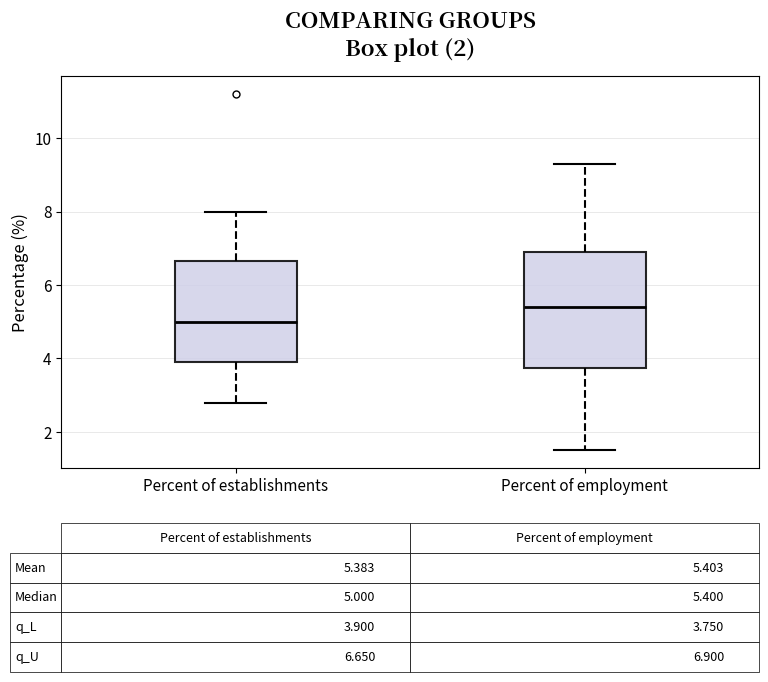

Which box's median line is the lowest?

Percent of establishments